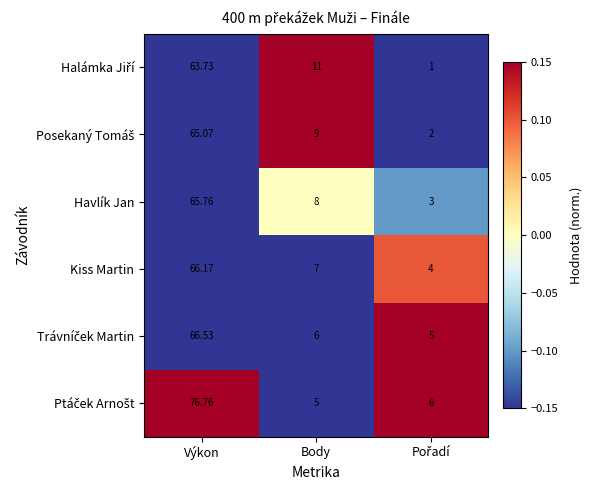

How many categories are shown in the chart?

3